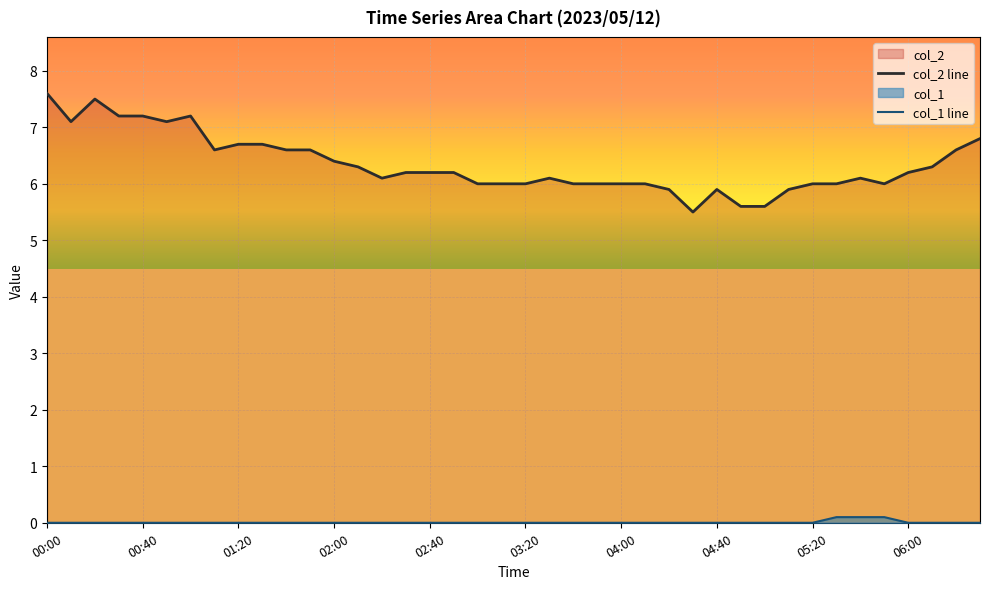

List the series in order of their peak value, lowest first.

col_1 line, col_2 line